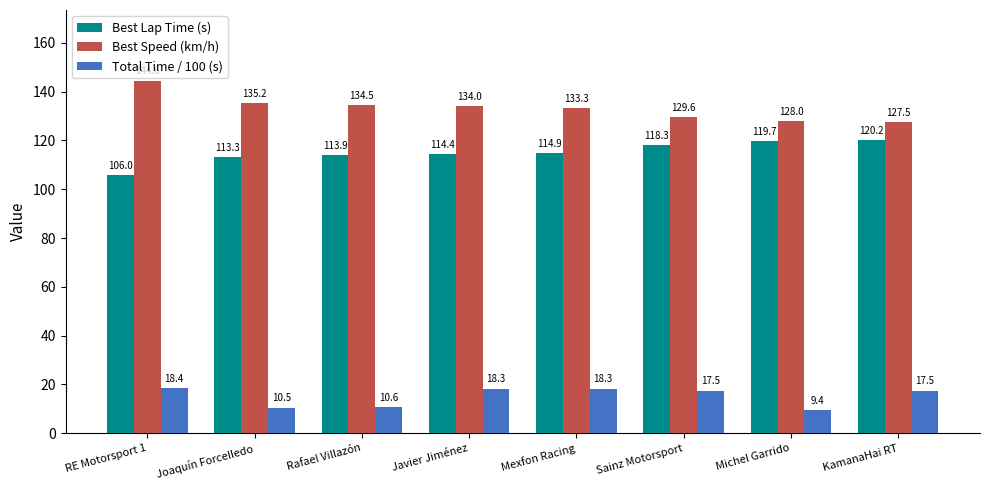

The value of Best Lap Time (s) at Javier Jiménez is 150.0. True or false?

False